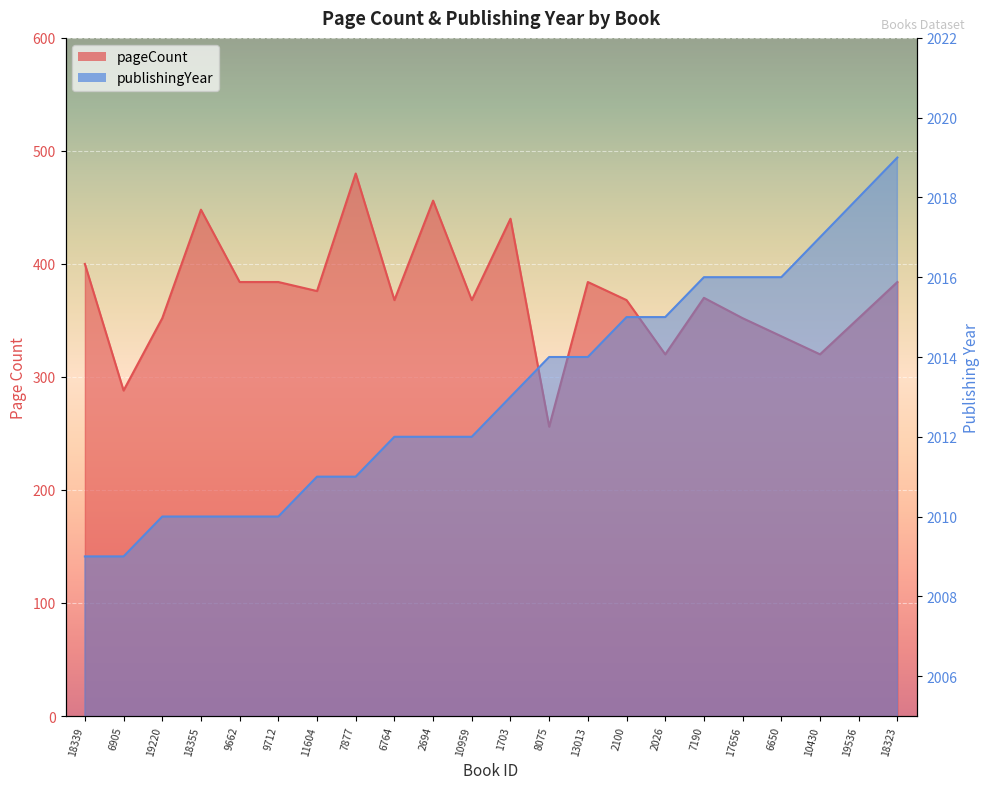

What is the spread (max minus min) of values at 8075?

1758